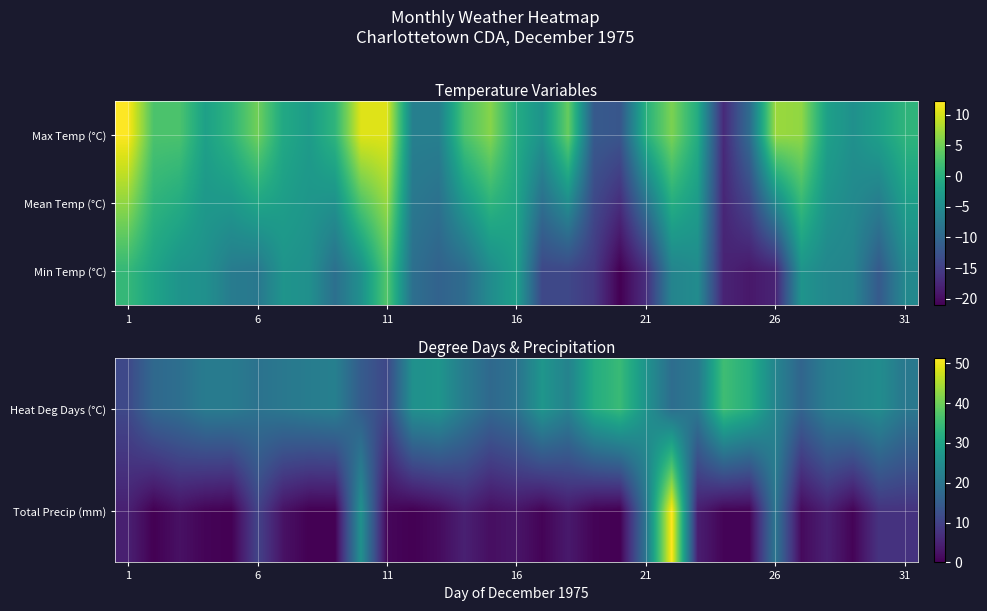

What is the greatest value displayed?

51.3